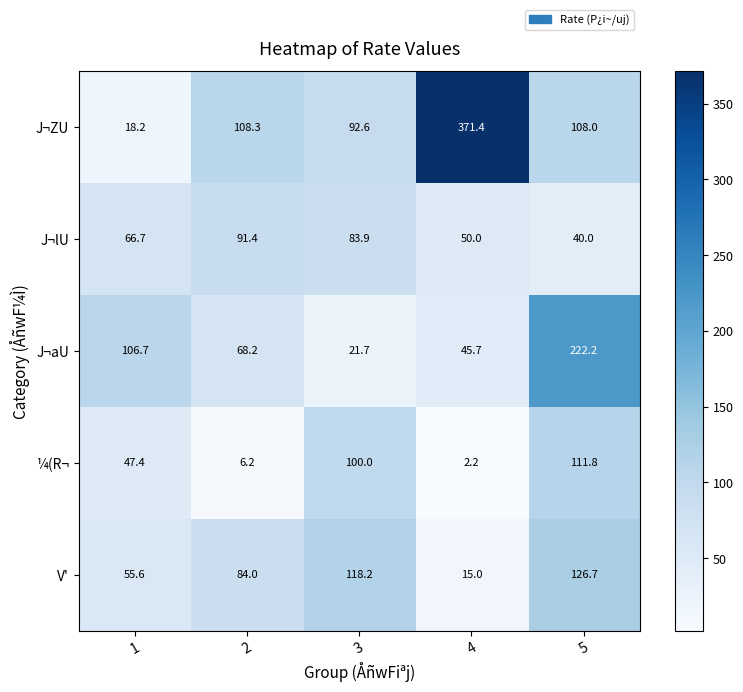

Rank the series at 5 from lowest to highest value.

J¬lU, J¬ZU, ¼(R¬, V', J¬aU